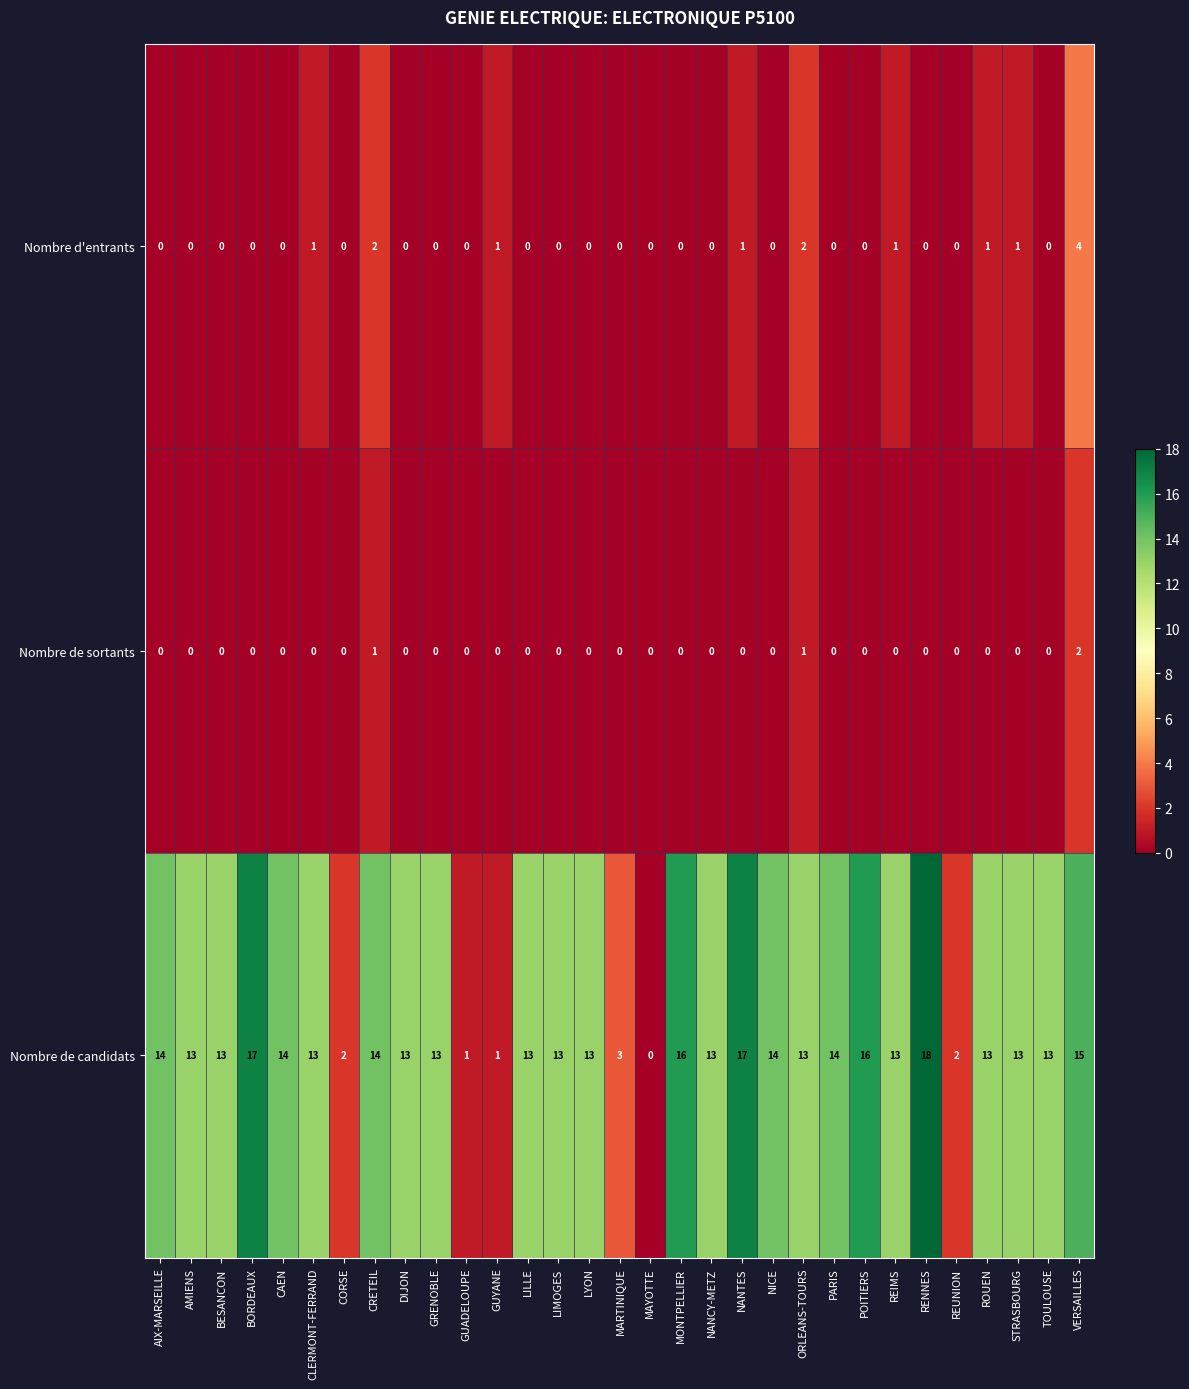

At which label does Nombre de candidats first exceed 13?

AIX-MARSEILLE